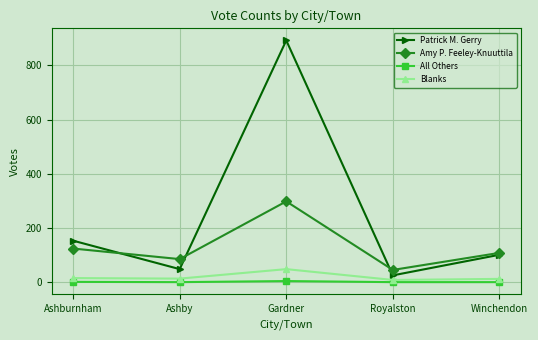

How many interior local peaks does the Amy P. Feeley-Knuuttila series have?

1